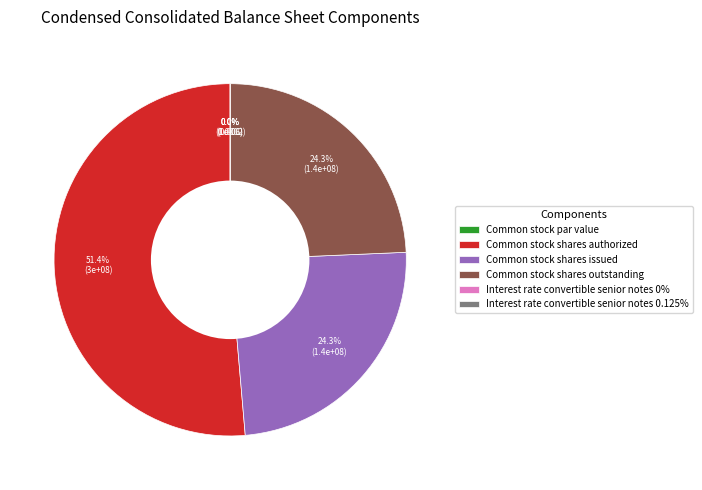

Does any single category account for the majority?

Yes